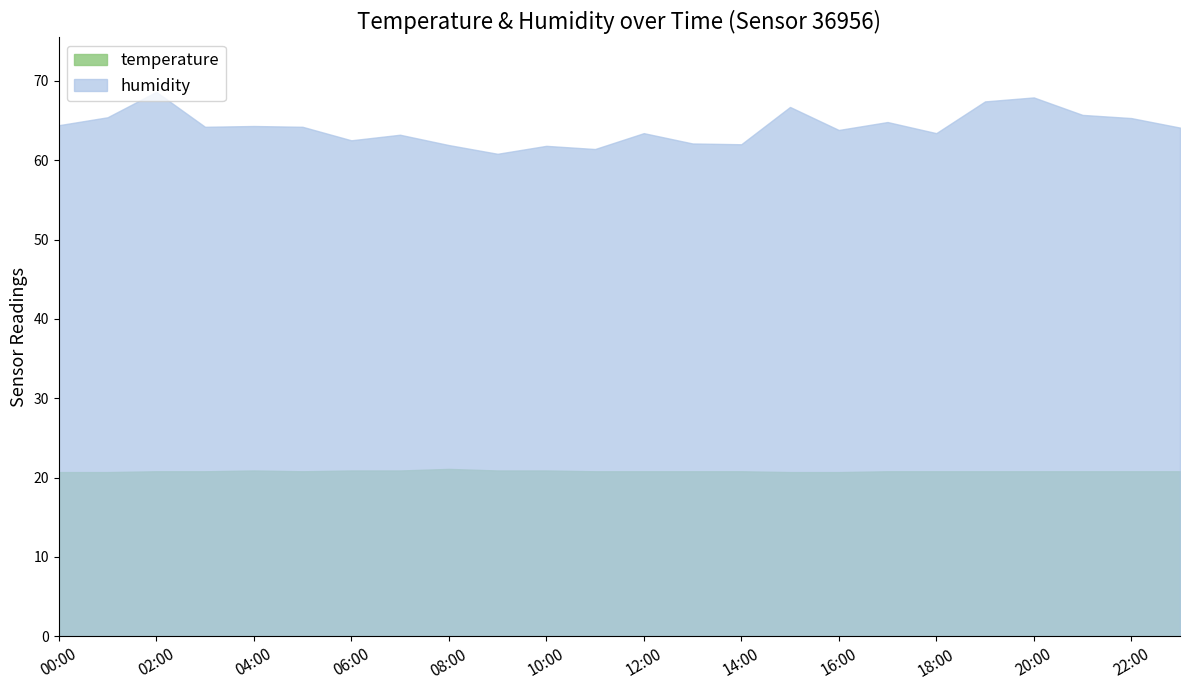

How many interior local peaks does the humidity series have?

8